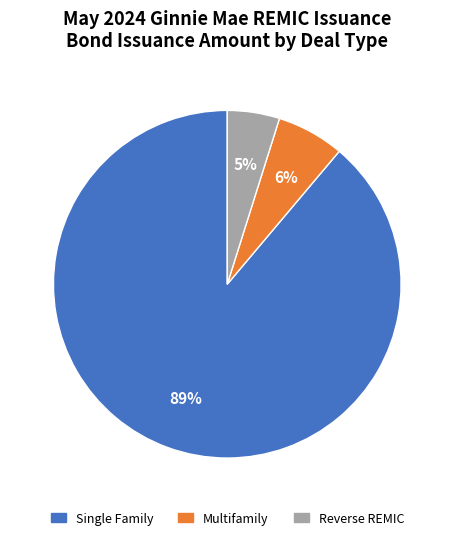

Combined, do Single Family and Multifamily account for over 50%?

Yes